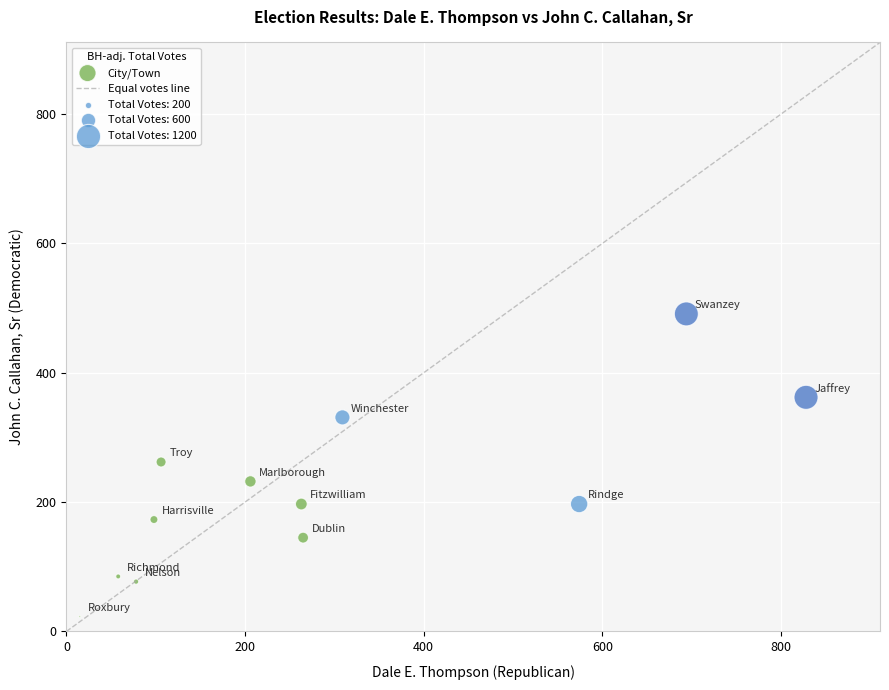

What is the range of X values (max minus min)?

813